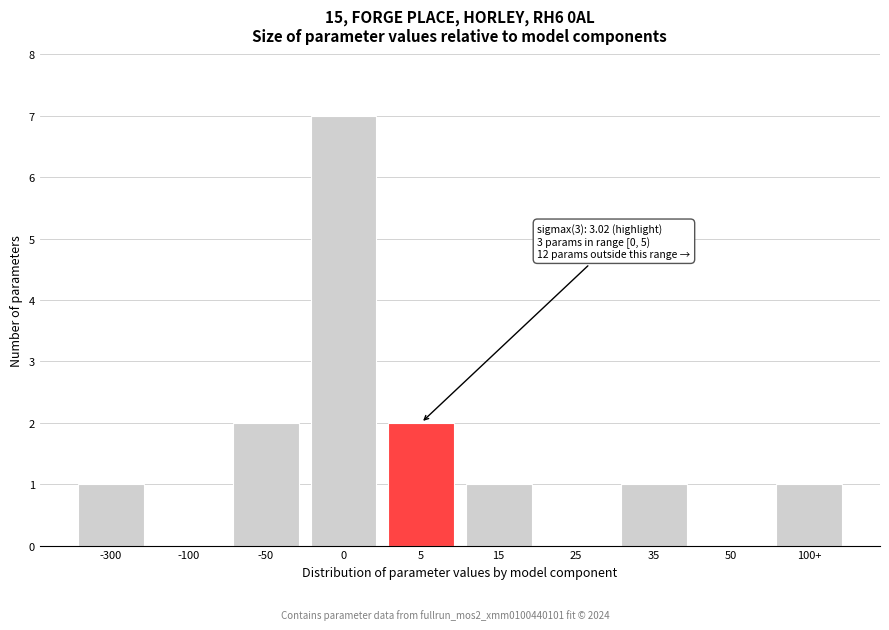

Reading left to right, transcribe all the data shown in this chart.

-300=1	-100=0	-50=2	0=7	5=2	15=1	25=0	35=1	50=0	100+=1